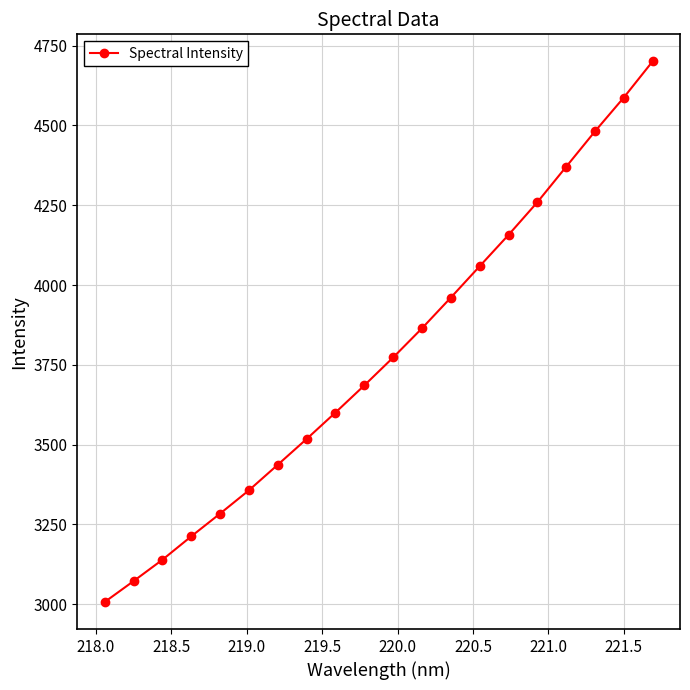

True or false: the data has more than 0 interior local peaks.

False